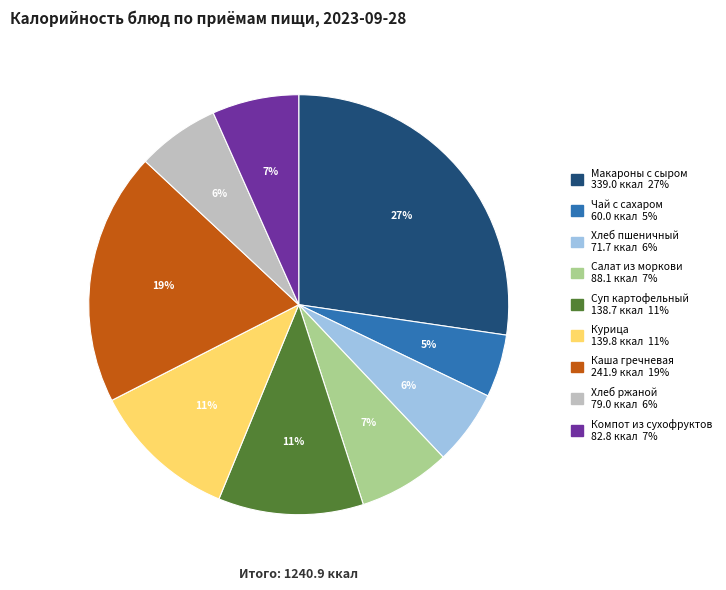

To the nearest percent, what is the average slice percentage?

11%